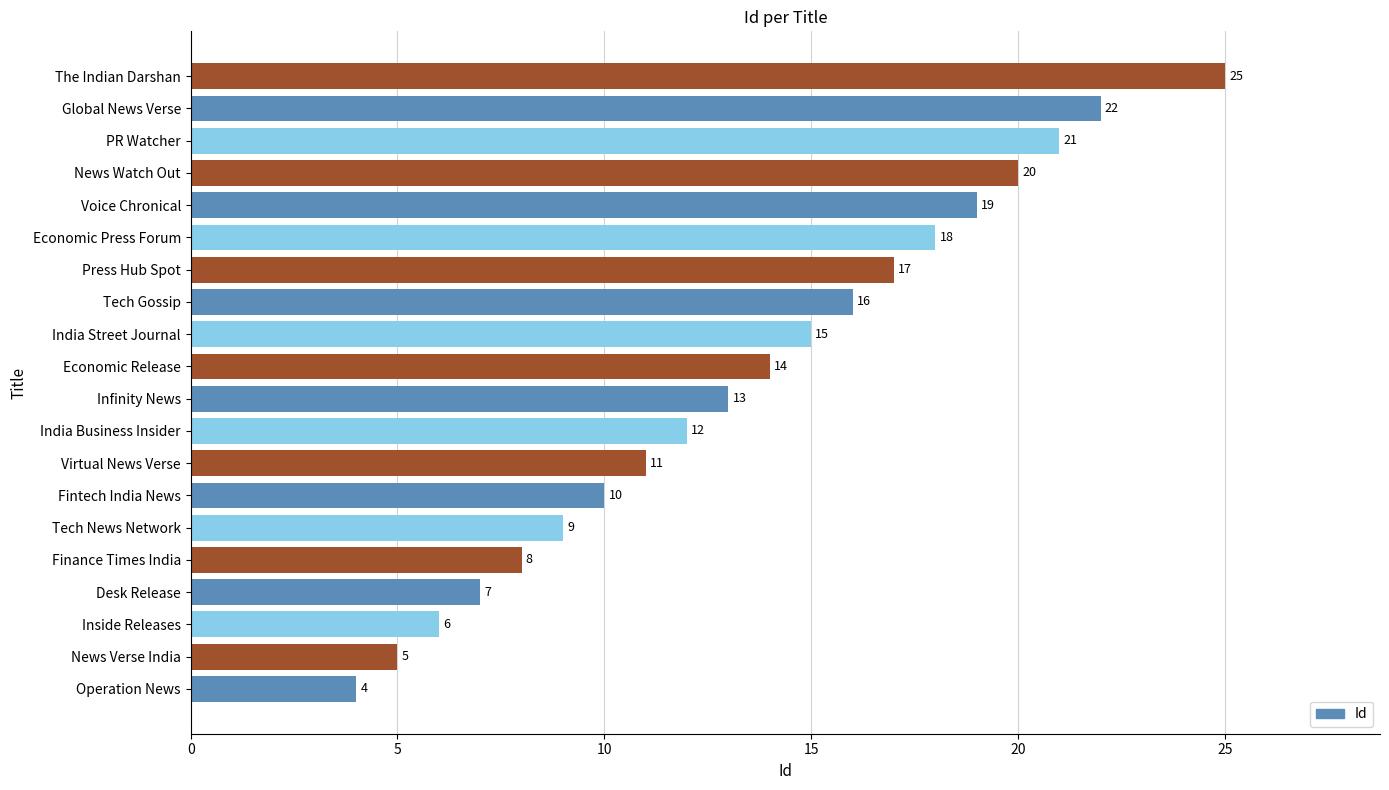

Reading bottom to top, extract all data points from this chart.

4	5	6	7	8	9	10	11	12	13	14	15	16	17	18	19	20	21	22	25